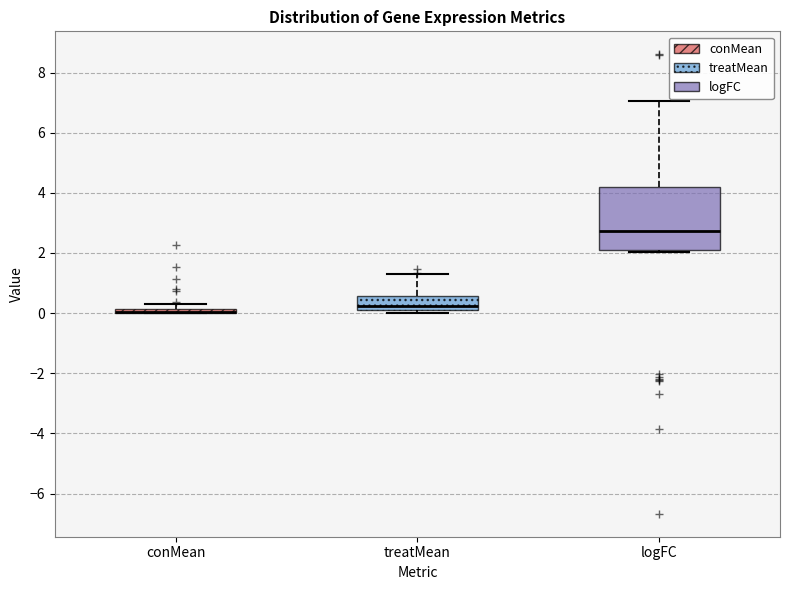

Comparing the boxes themselves (not the whiskers), which one is the tallest?

logFC